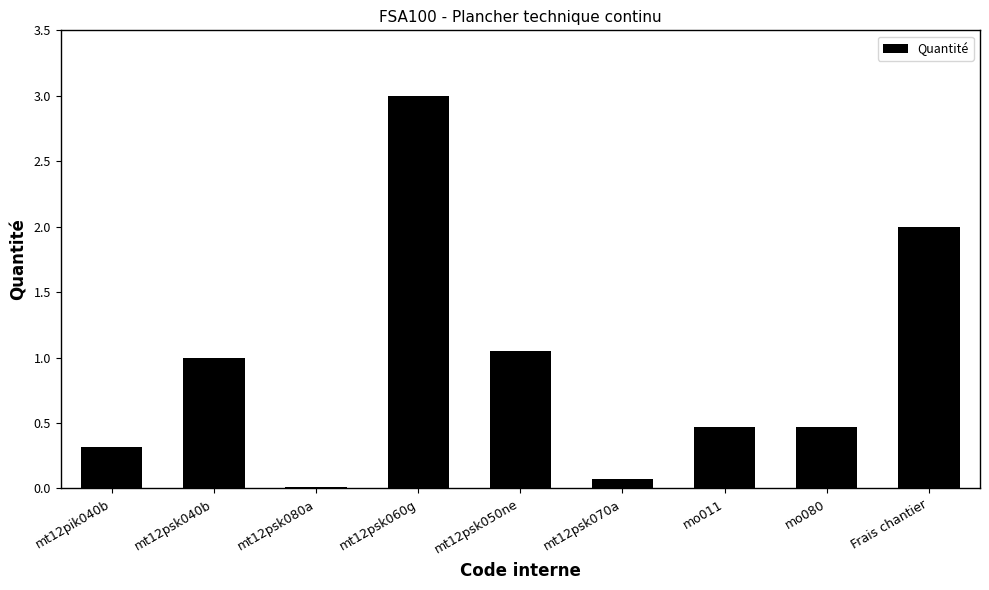

At which category does the chart reach its peak across all series?

mt12psk060g